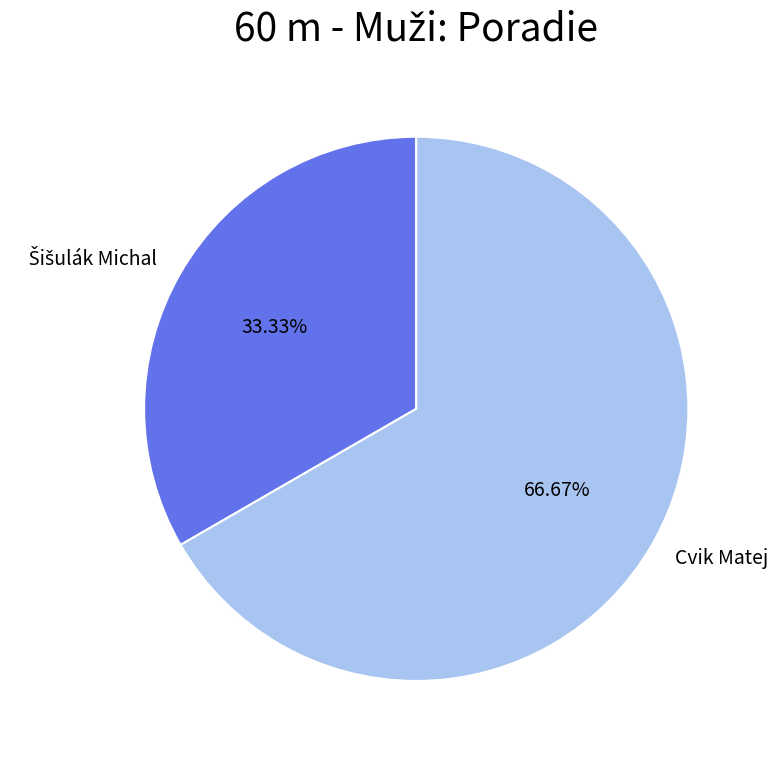

Does any single category account for the majority?

Yes